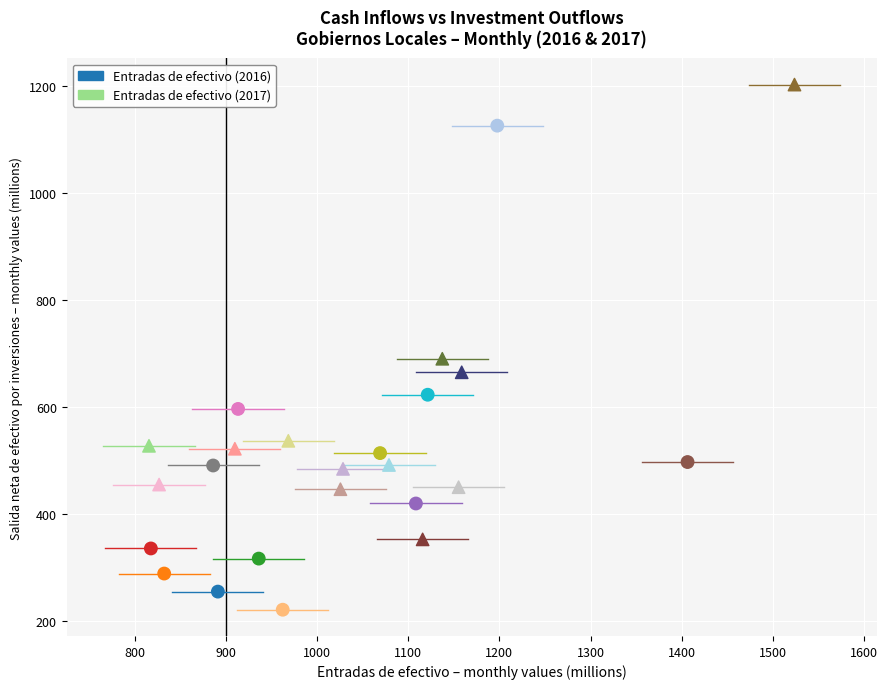

Which series reaches the minimum Y coordinate?

Entradas de efectivo (2016)